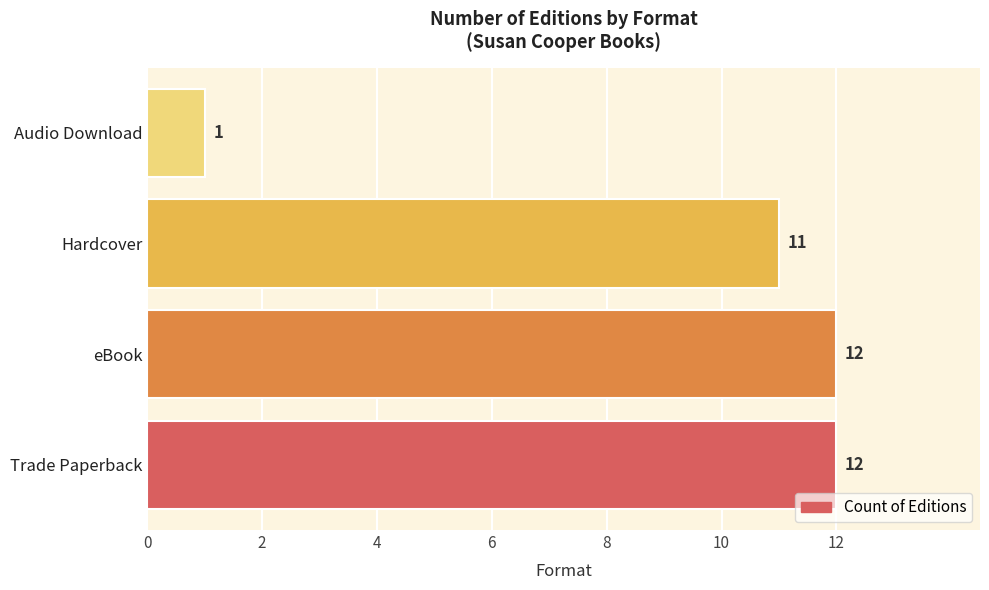

Is it true that the value at Trade Paperback is 12?

True